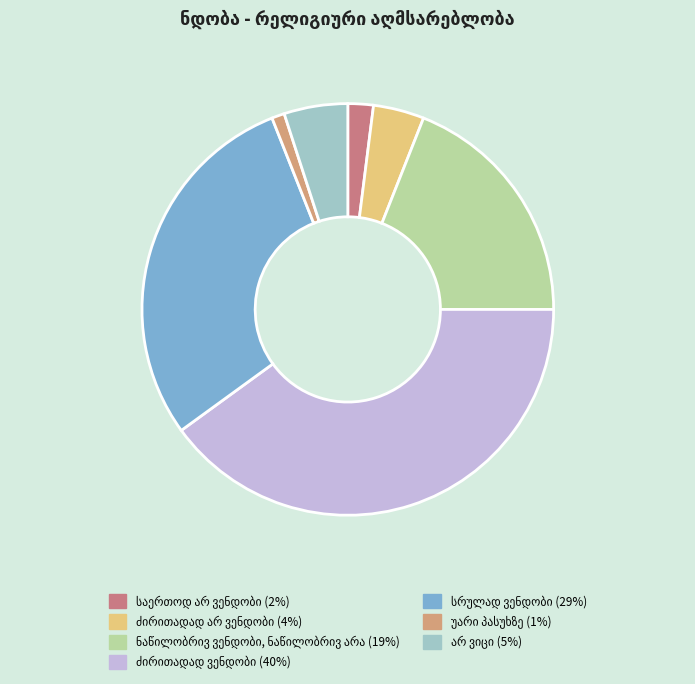

What is the change in value from ნაწილობრივ ვენდობი, ნაწილობრივ არა to სრულად ვენდობი?

+10